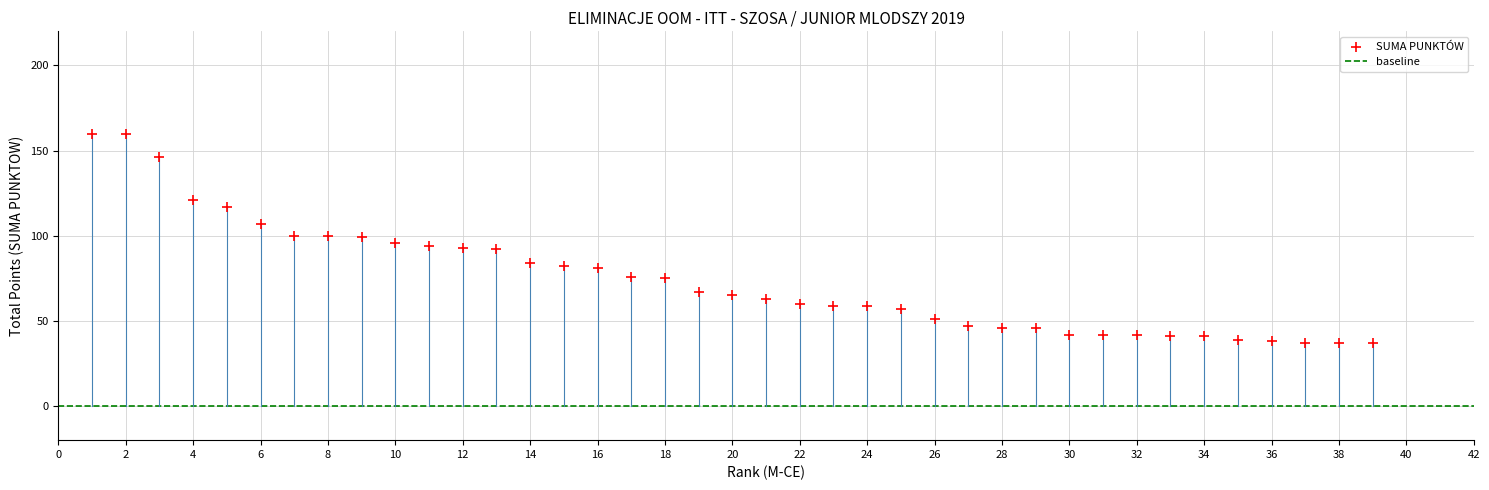

What is the range of Y values (max minus min)?

123